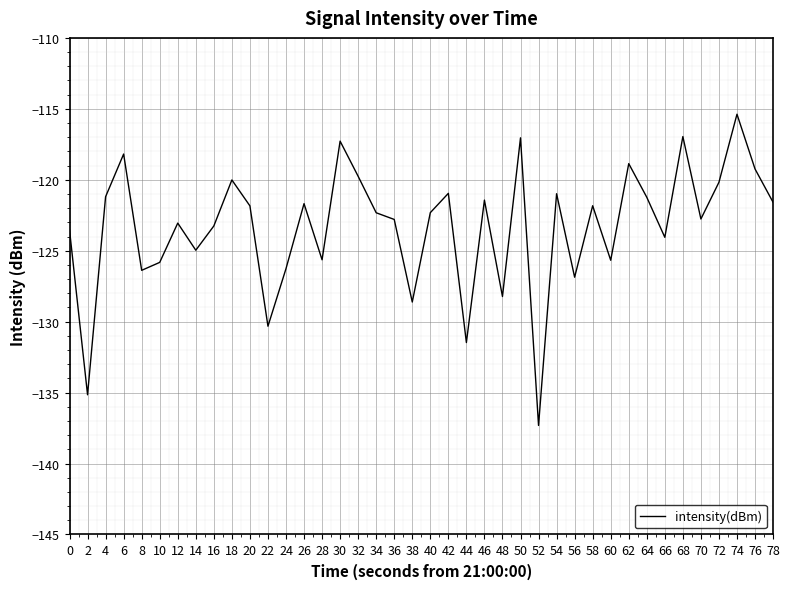

What is the smallest value displayed?

-137.3